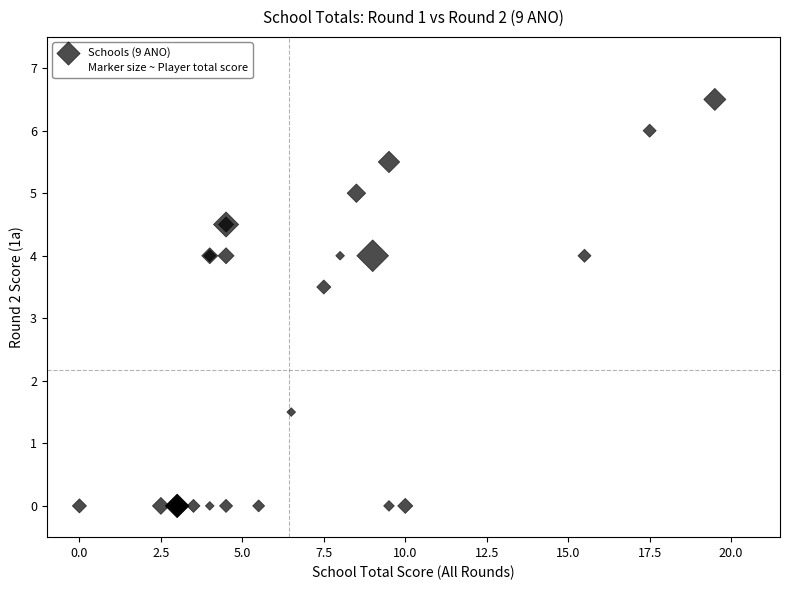

What Y value in the scatter plot is closest to 3?

3.5